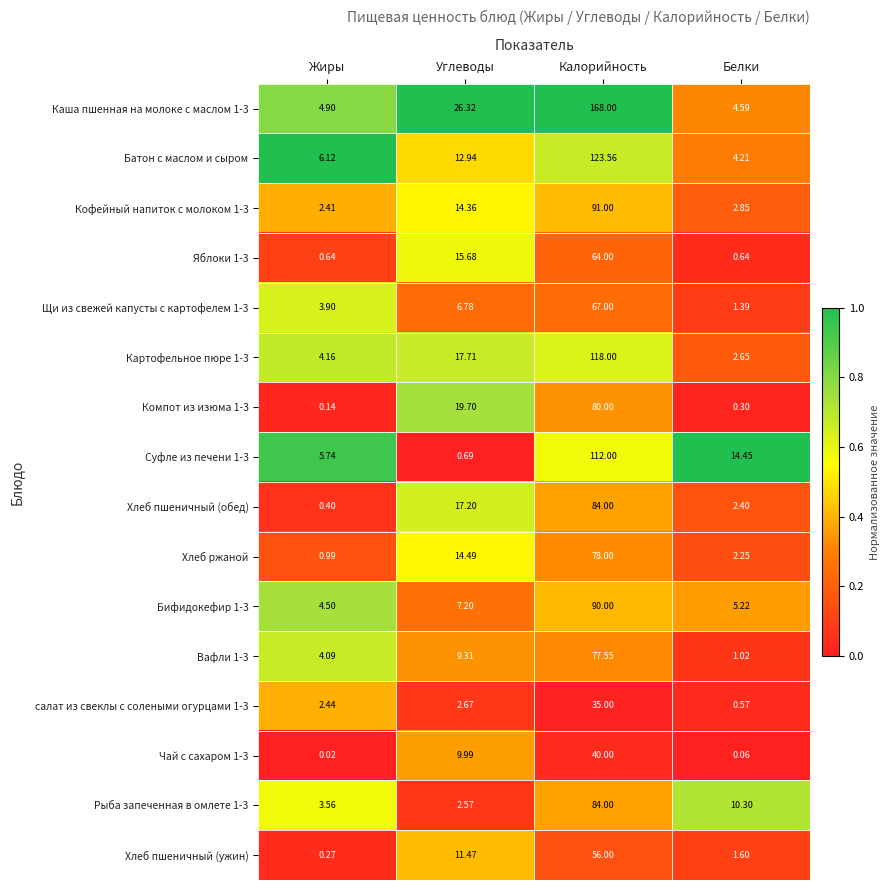

Which category has the highest value in the Щи из свежей капусты с картофелем 1-3 series?

Калорийность